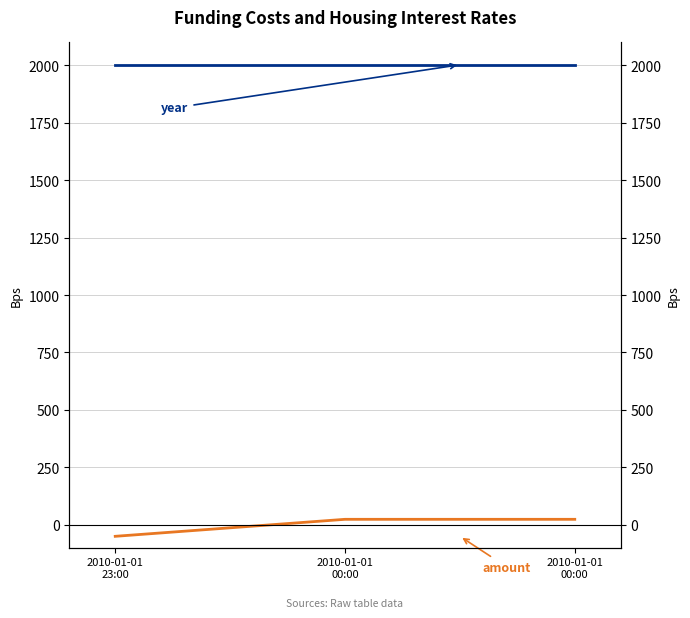

The year series shows 2855.9 at 2010-01-01
00:00. True or false?

False